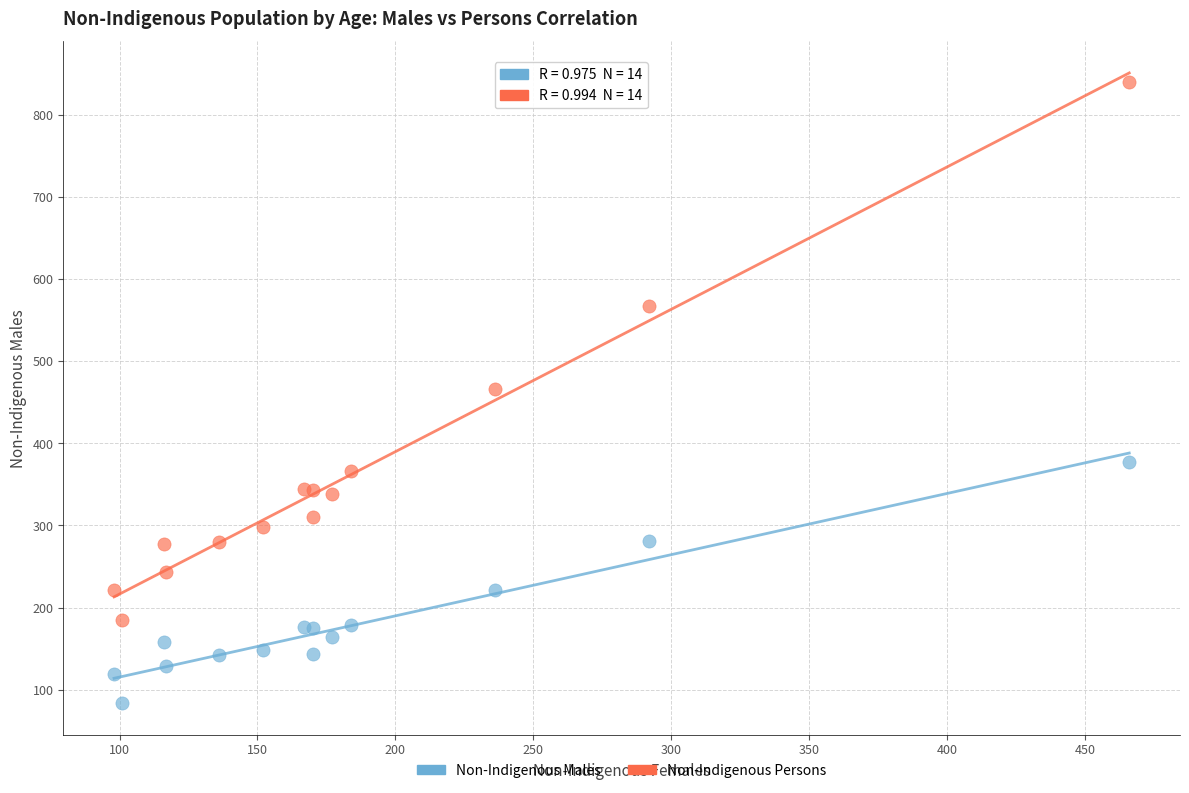

Which series contains the lowest Y value?

Non-Indigenous Males